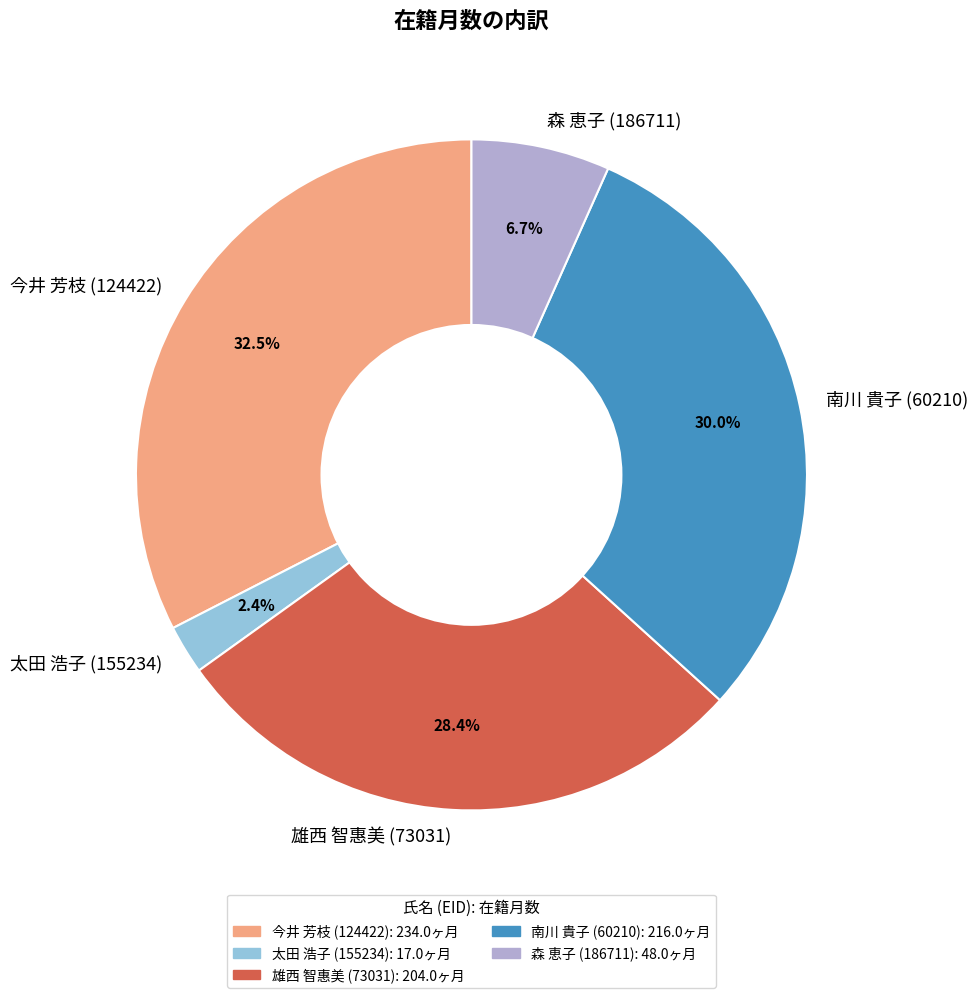

How many segments does this pie chart have?

5